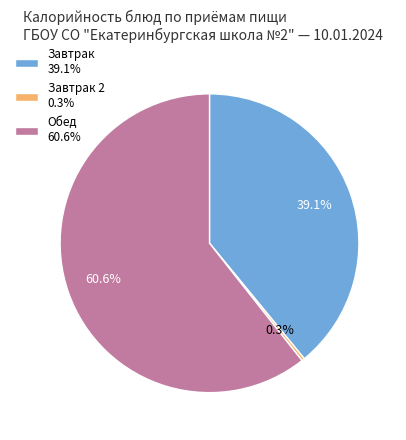

Rank the categories by value from lowest to highest.

Завтрак 2 0.3%, Завтрак 39.1%, Обед 60.6%